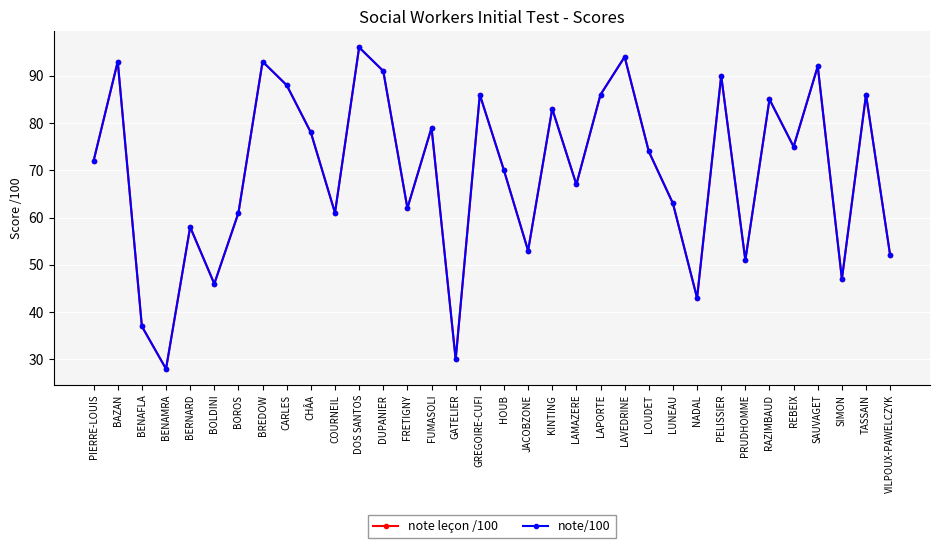

Reading left to right, extract all data points from this chart.

note leçon /100: 72	93	37	28	58	46	61	93	88	78	61	96	91	62	79	30	86	70	53	83	67	86	94	74	63	43	90	51	85	75	92	47	86	52
note/100: 72	93	37	28	58	46	61	93	88	78	61	96	91	62	79	30	86	70	53	83	67	86	94	74	63	43	90	51	85	75	92	47	86	52